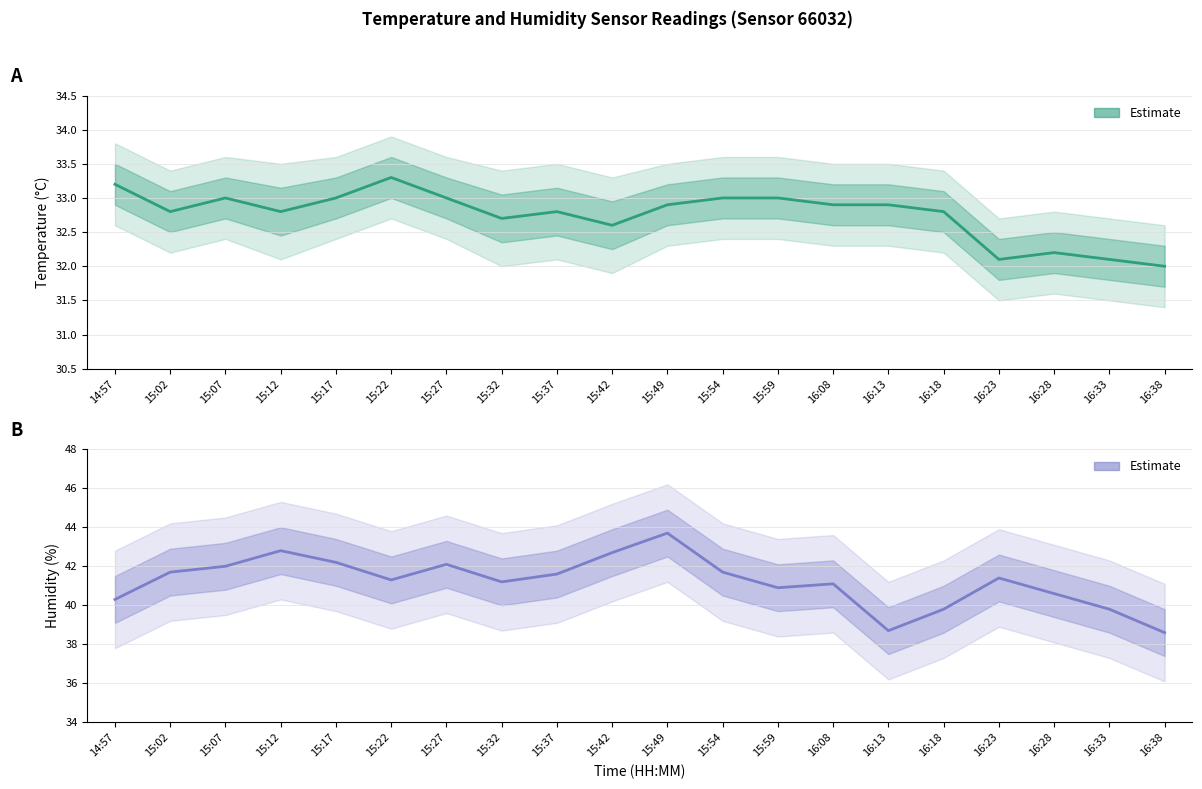

What is the difference between the maximum and minimum values in the humidity series?

5.1